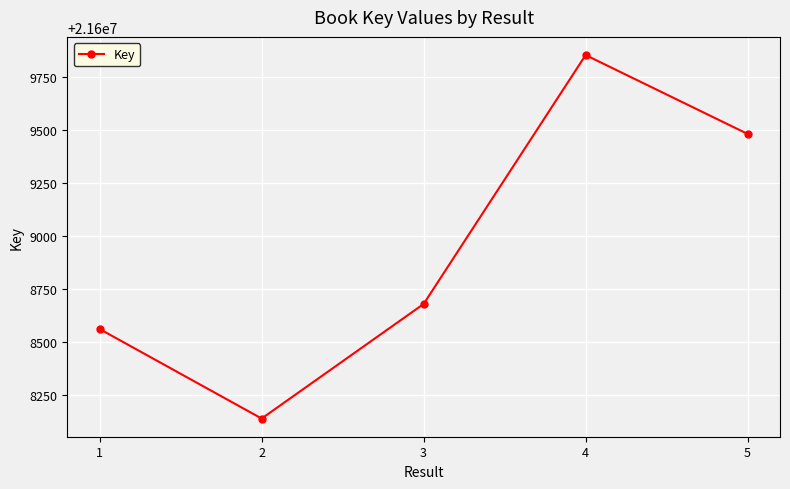

Rank the categories by value from lowest to highest.

2, 1, 3, 5, 4